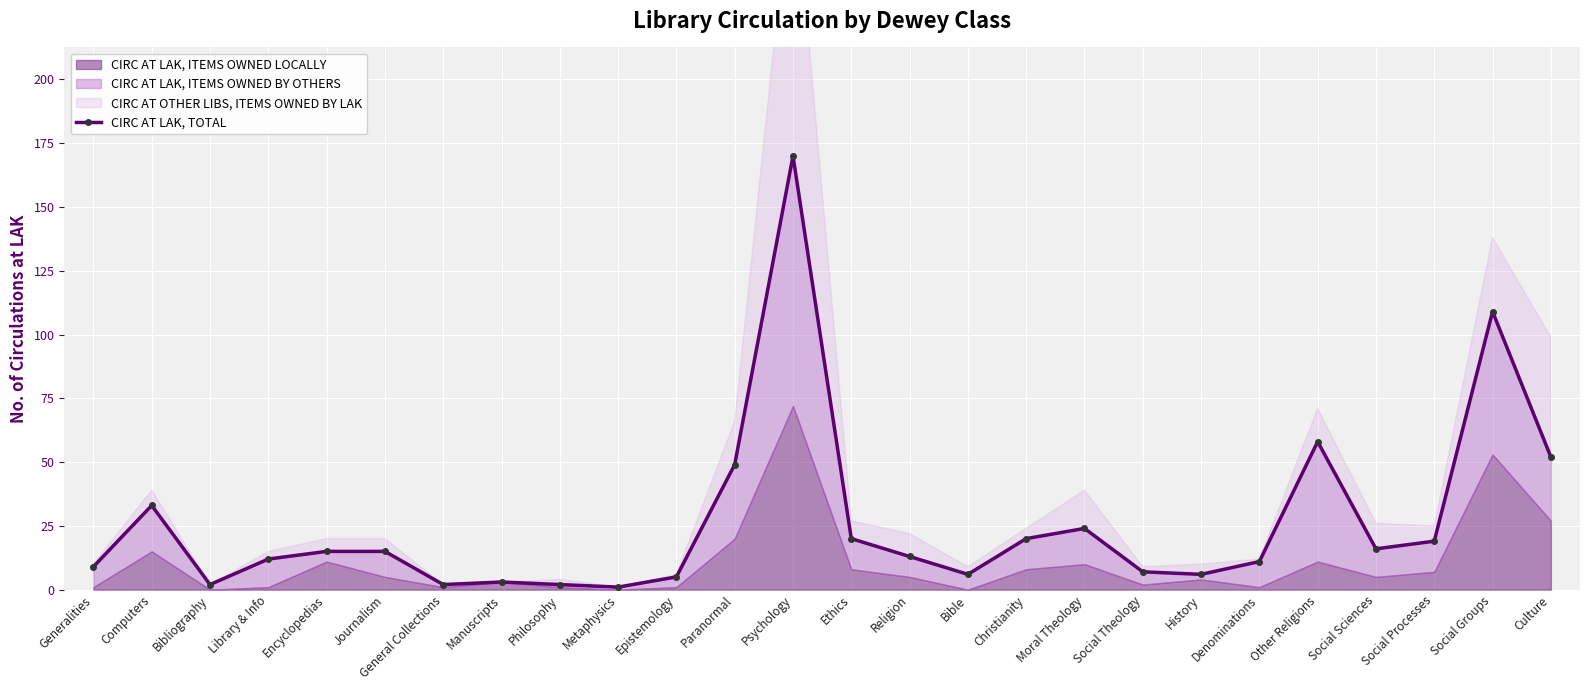

Count the number of values greater than 15.

11